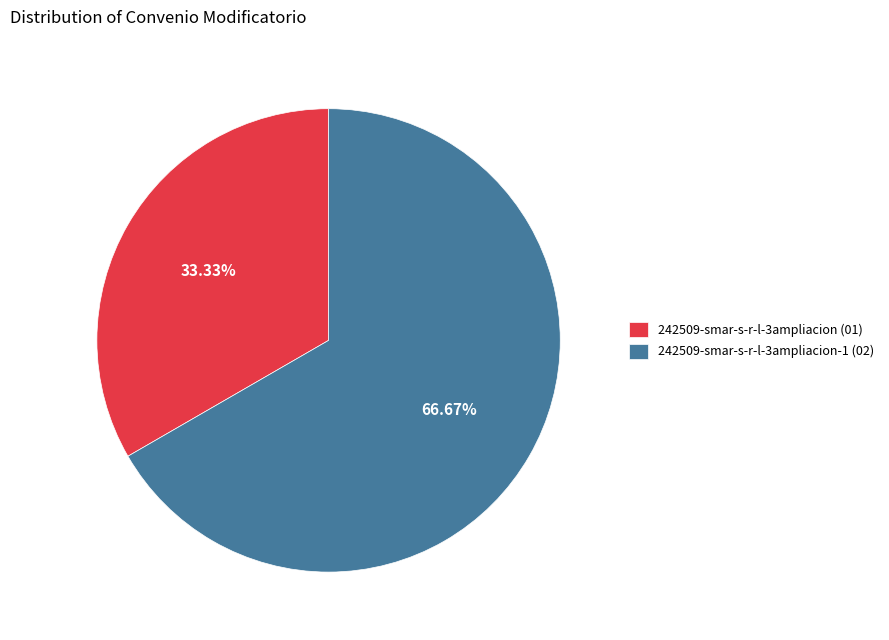

To the nearest percent, what is the average slice percentage?

50%